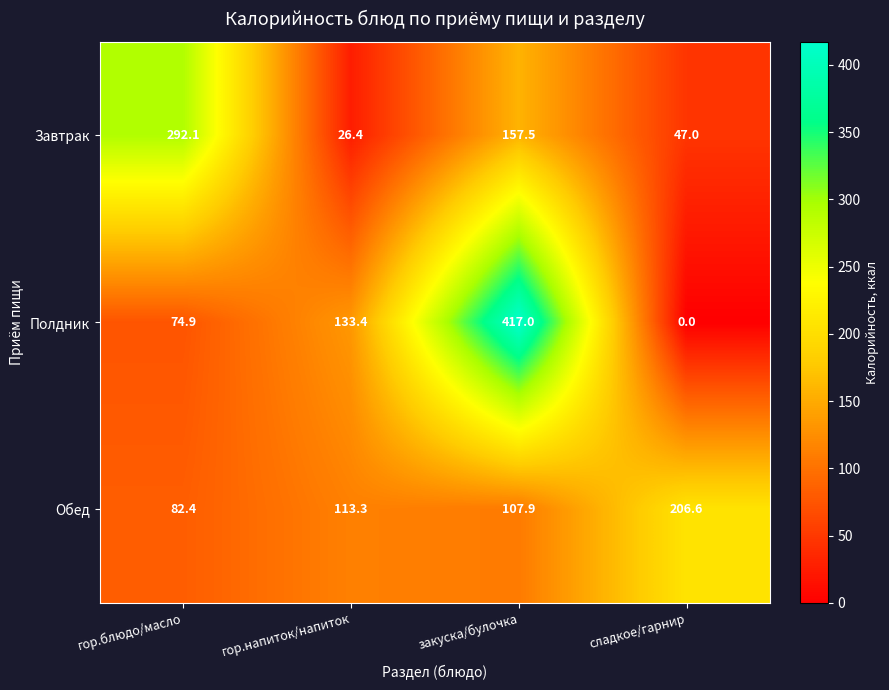

How many values in the Обед series are below 113?

2